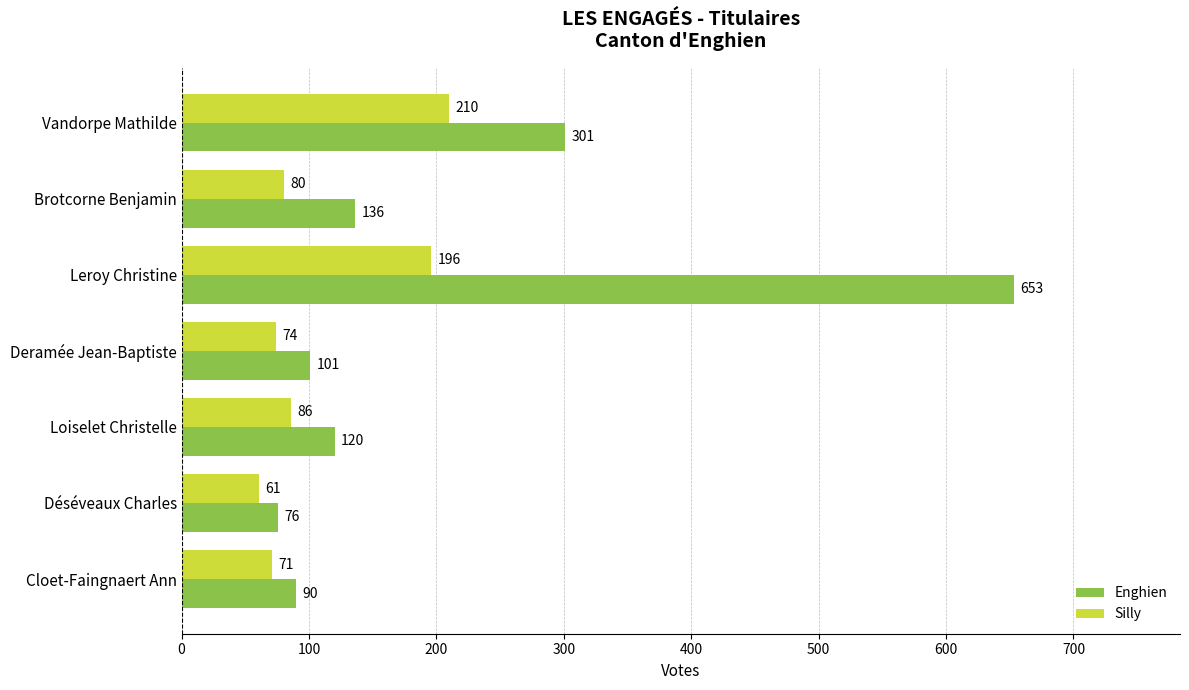

List the series in order of their peak value, lowest first.

Silly, Enghien